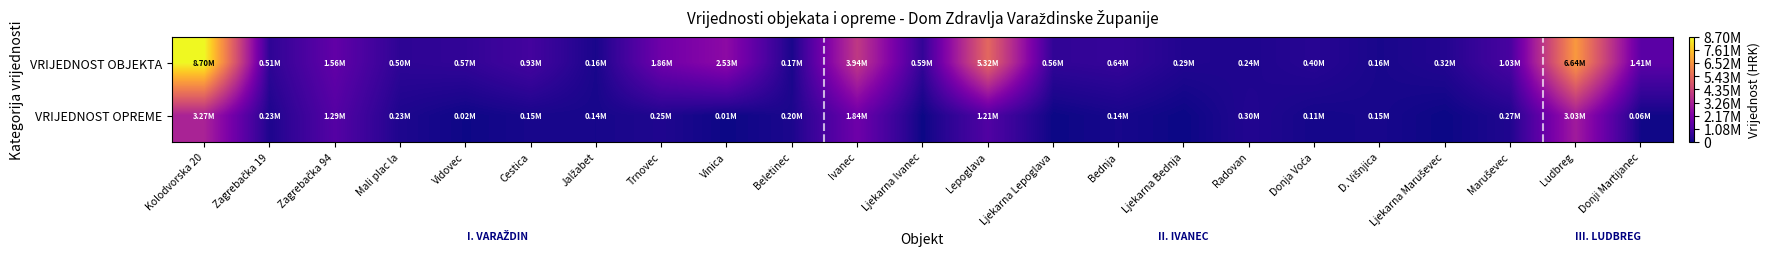

At how many categories does at least one series exceed 7586635?

1